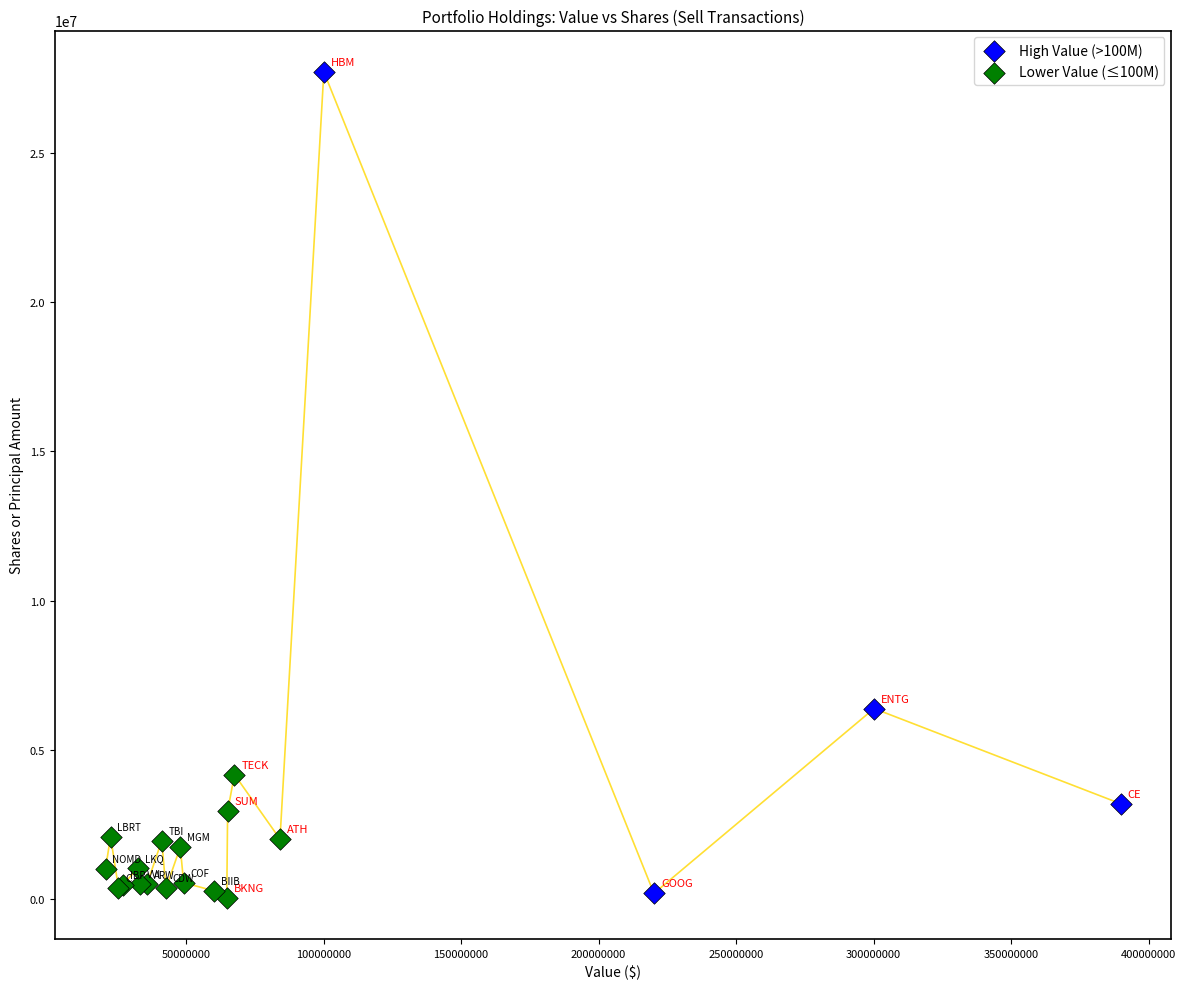

Which series reaches the maximum Y coordinate?

High Value (>100M)